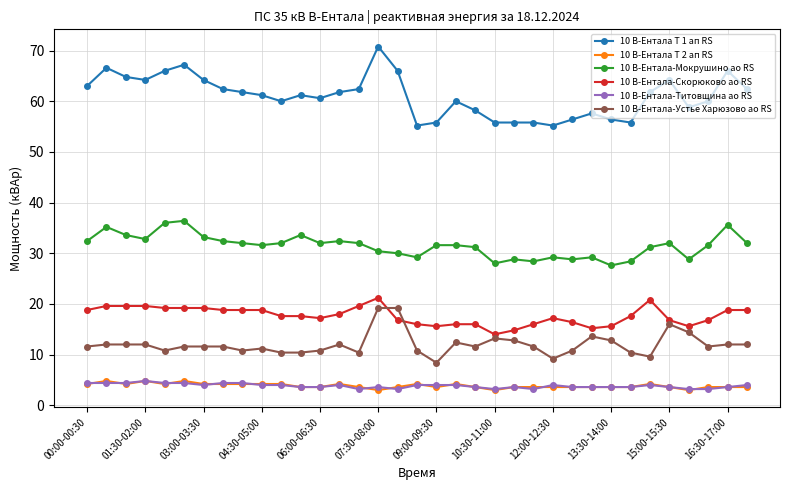

What is the value of the 10 В-Ентала Т 2 ап RS point at the 35th from the left?

3.6